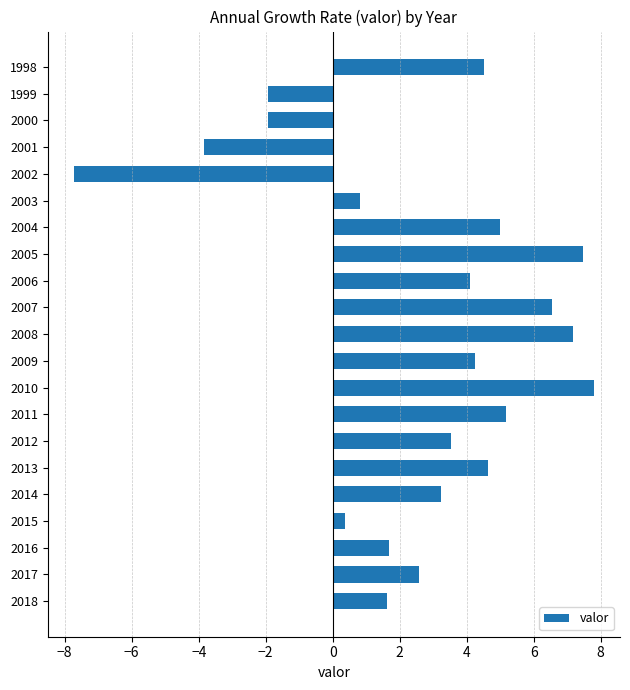

Read the value at 2000.

-1.9